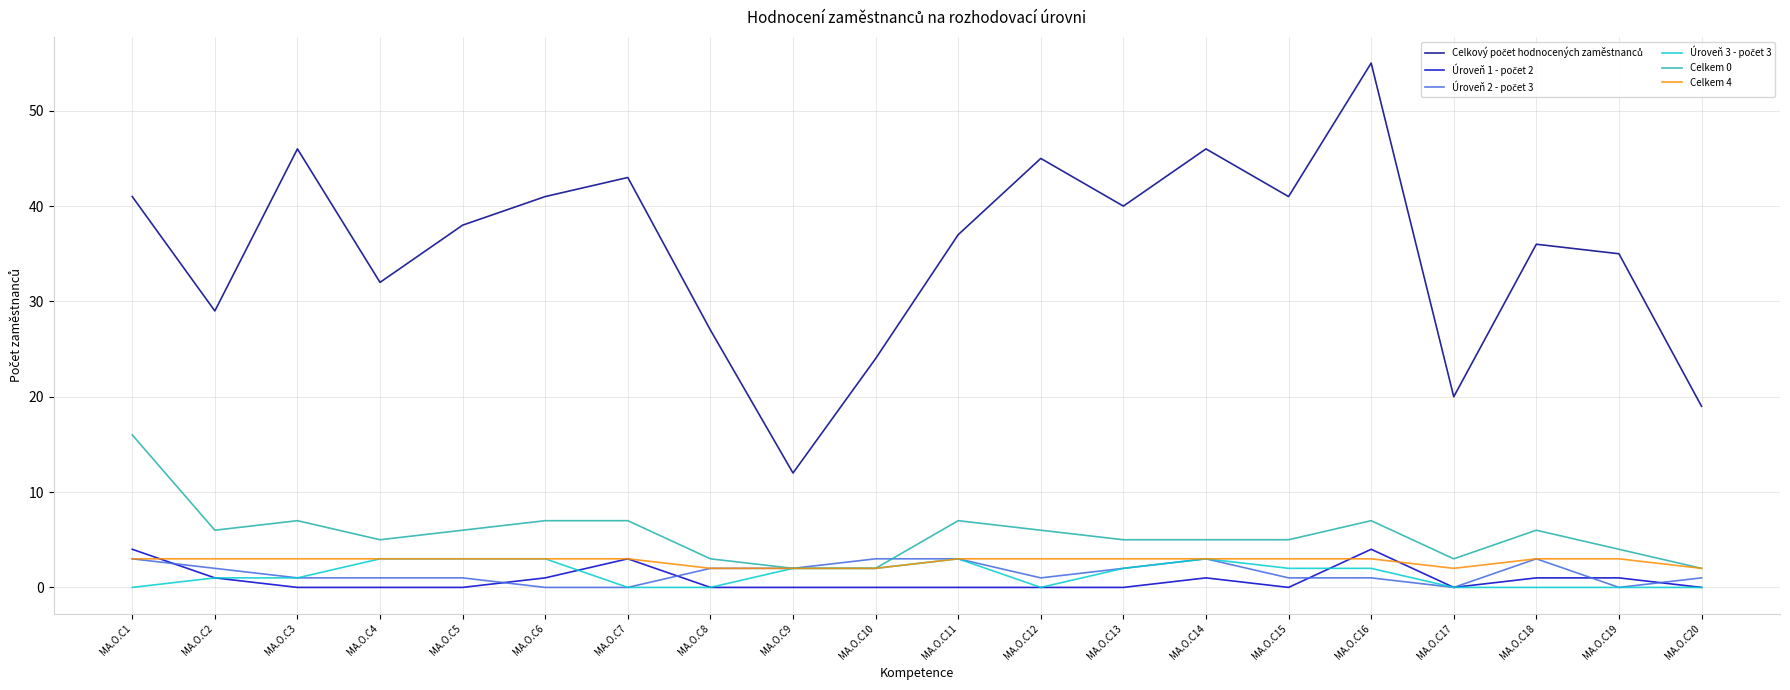

The value of Celkem 0 at MA.O.C19 is 4. True or false?

True